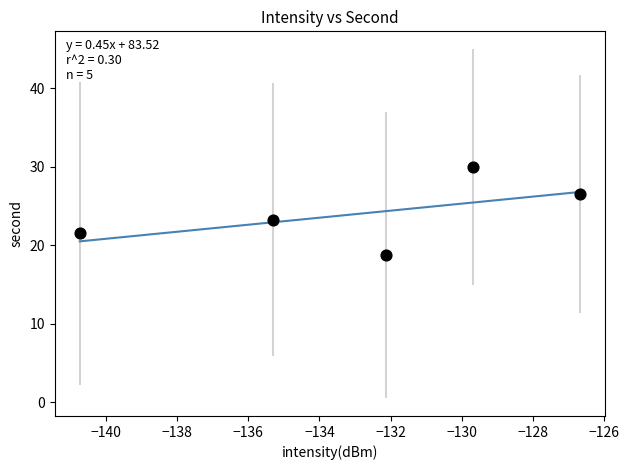

What is the range of X values (max minus min)?

14.0